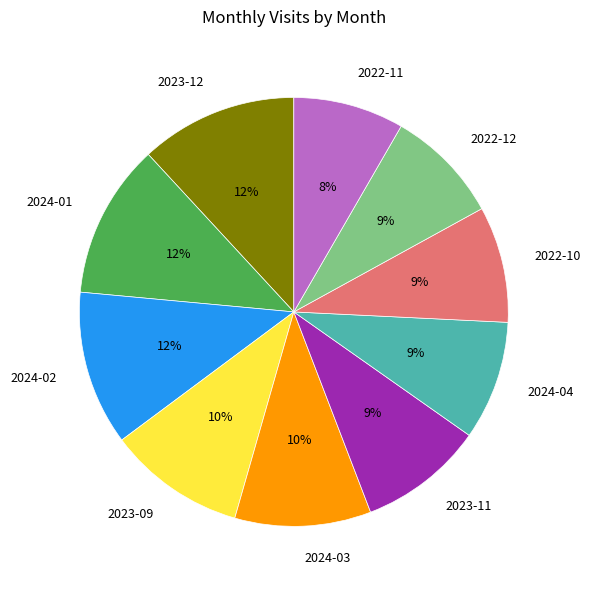

To the nearest percent, what portion does 2024-01 represent?

12%